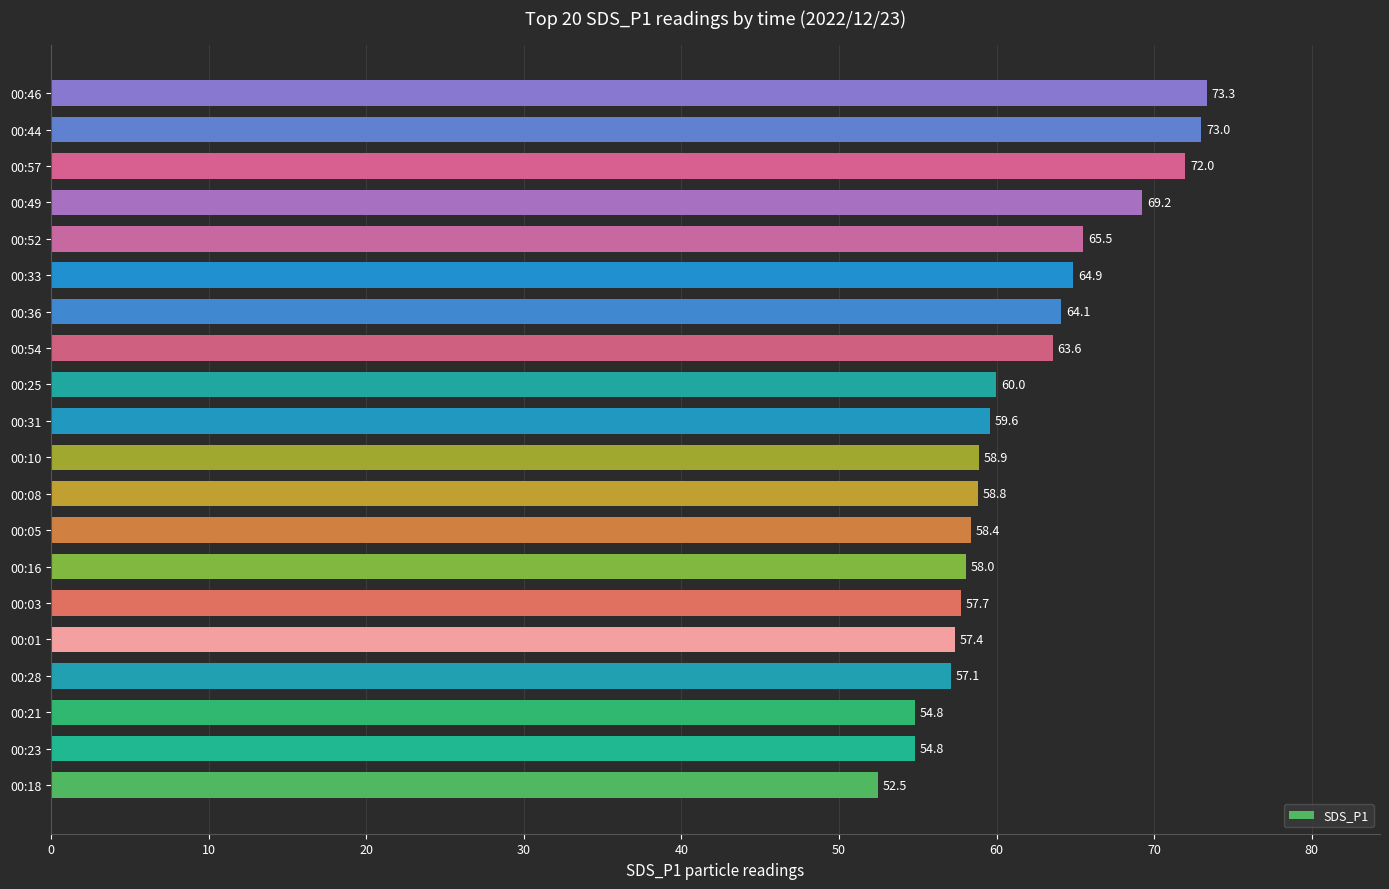

The chart shows a value of 40.7 at 00:52. True or false?

False